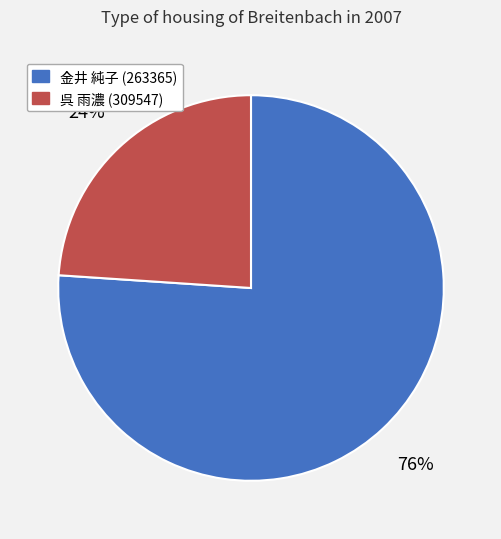

What percentage is the 金井 純子 (263365) slice, to the nearest percent?

76%